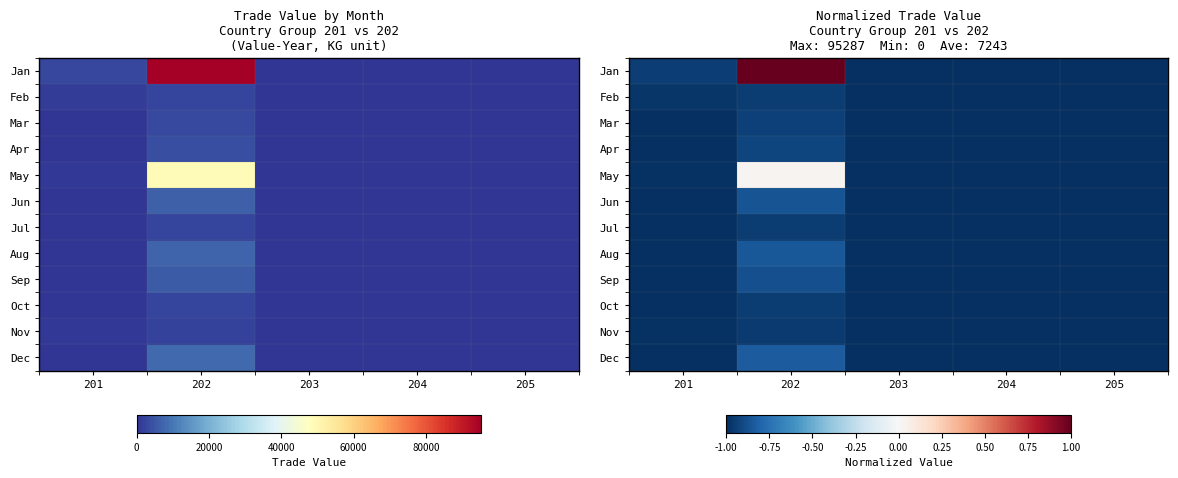

Rank the categories by Mar value from lowest to highest.

201, 203, 204, 205, 202